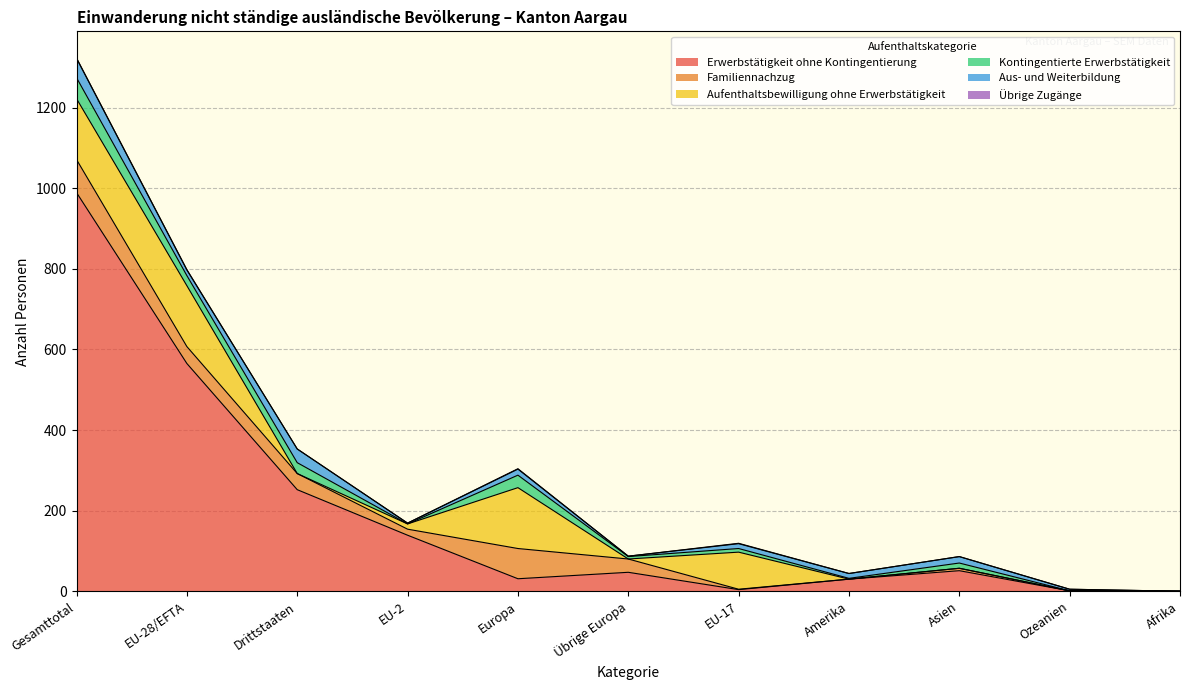

At which category does Aus- und Weiterbildung reach its first local valley?

EU-28/EFTA